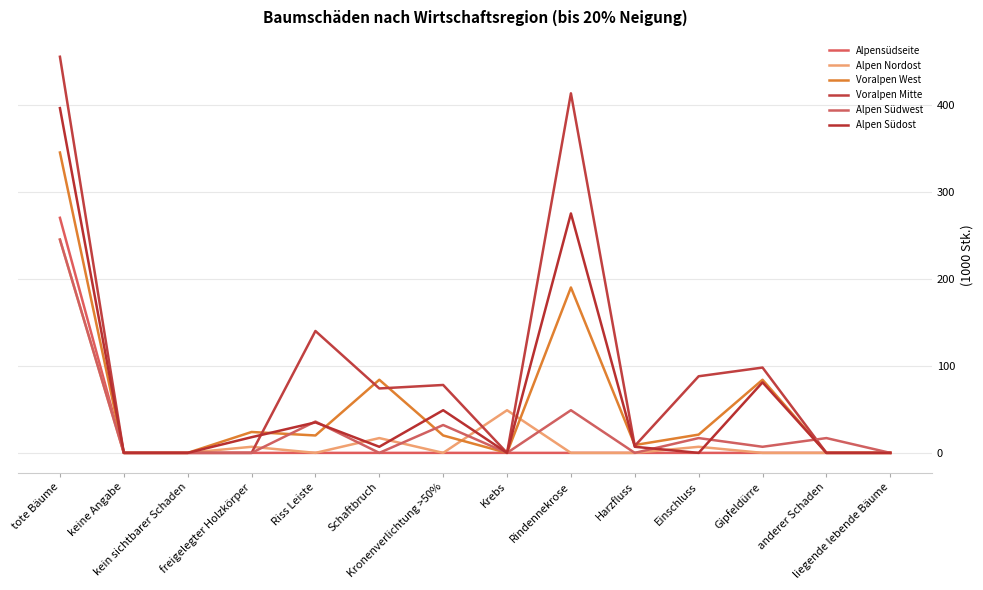

Is the value of Voralpen West at keine Angabe greater than the value of Alpen Nordost at Schaftbruch?

No